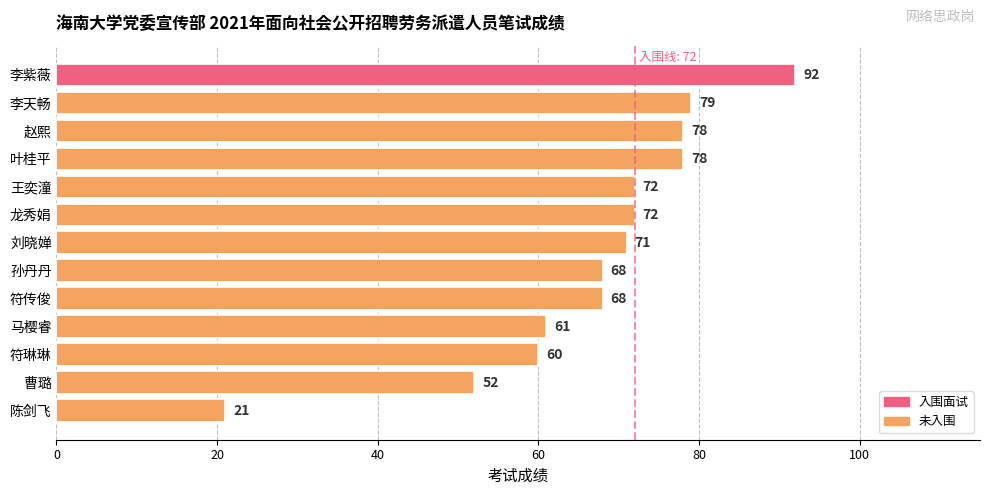

Reading bottom to top, transcribe all the data shown in this chart.

21	52	60	61	68	68	71	72	72	78	78	79	92